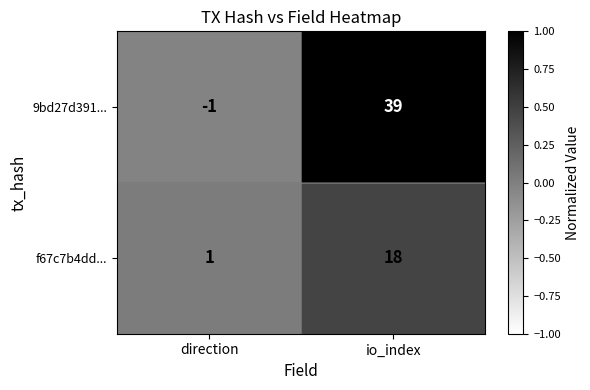

List the series in order of their peak value, highest first.

9bd27d391..., f67c7b4dd...